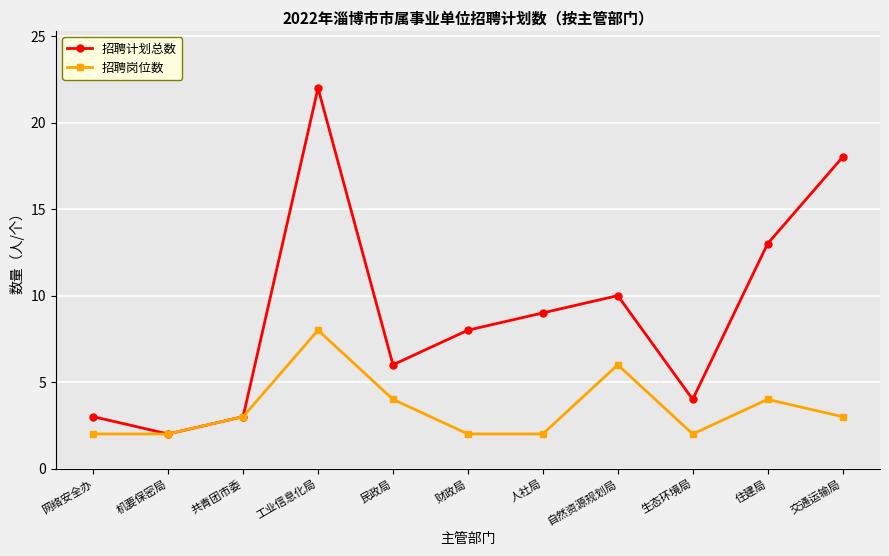

Between 共青团市委 and 自然资源规划局, which series saw the biggest shift?

招聘计划总数